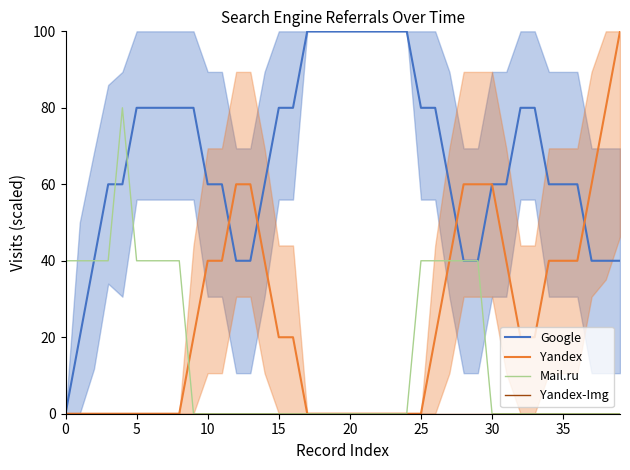

What is the difference between the second highest and minimum values in the Google series?

100